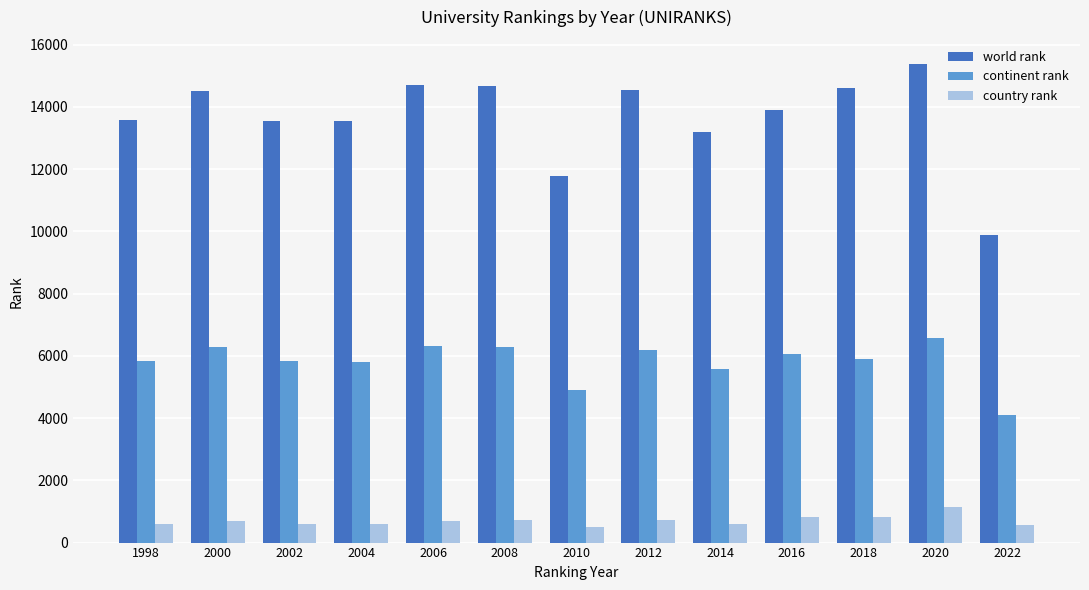

At how many categories does at least one series exceed 7445?

13